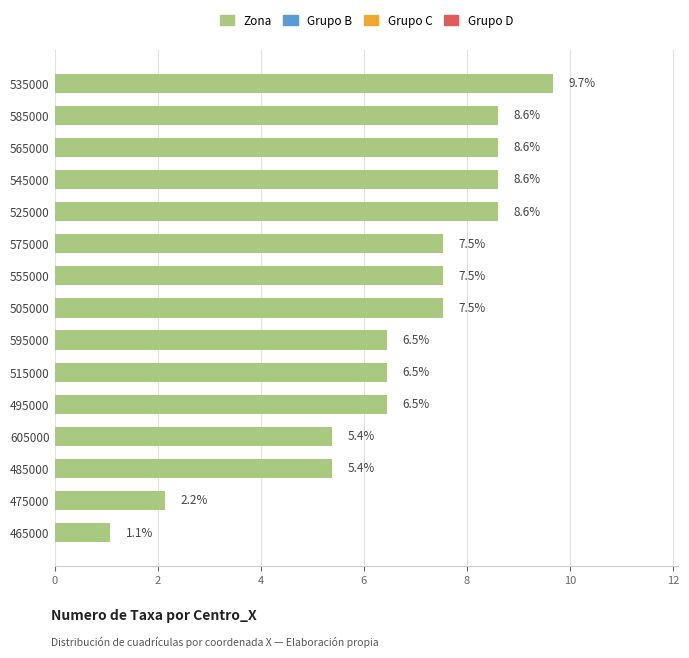

What is the maximum value shown in the chart?

9.7